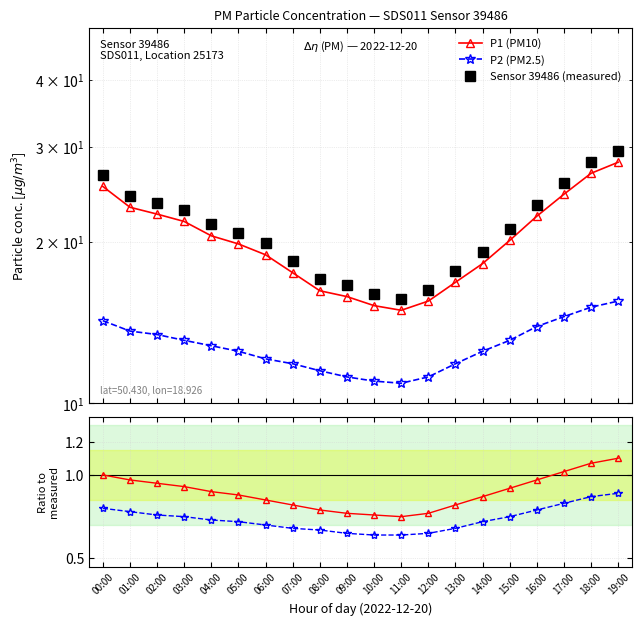

Reading left to right, what are all the values shown in this chart?

P1 (PM10): 25.3	23.2	22.5	21.8	20.5	19.8	18.9	17.5	16.2	15.8	15.2	14.9	15.5	16.8	18.2	20.1	22.3	24.5	26.8	28.1
P2 (PM2.5): 14.2	13.6	13.4	13.1	12.8	12.5	12.1	11.8	11.5	11.2	11.0	10.9	11.2	11.8	12.5	13.1	13.9	14.5	15.1	15.5
Sensor 39486 (measured): 26.6	24.3	23.6	22.9	21.5	20.8	19.8	18.4	17.0	16.6	16.0	15.6	16.3	17.6	19.1	21.1	23.4	25.7	28.1	29.5
P1 ratio: 1.0	1.0	0.9	0.9	0.9	0.9	0.8	0.8	0.8	0.8	0.8	0.8	0.8	0.8	0.9	0.9	1.0	1.0	1.1	1.1
P2 ratio: 0.8	0.8	0.8	0.8	0.7	0.7	0.7	0.7	0.7	0.7	0.6	0.6	0.7	0.7	0.7	0.8	0.8	0.8	0.9	0.9